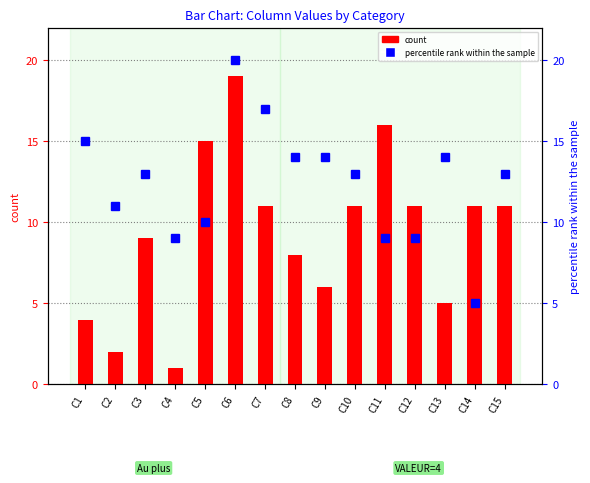

What is the maximum value for count?

19